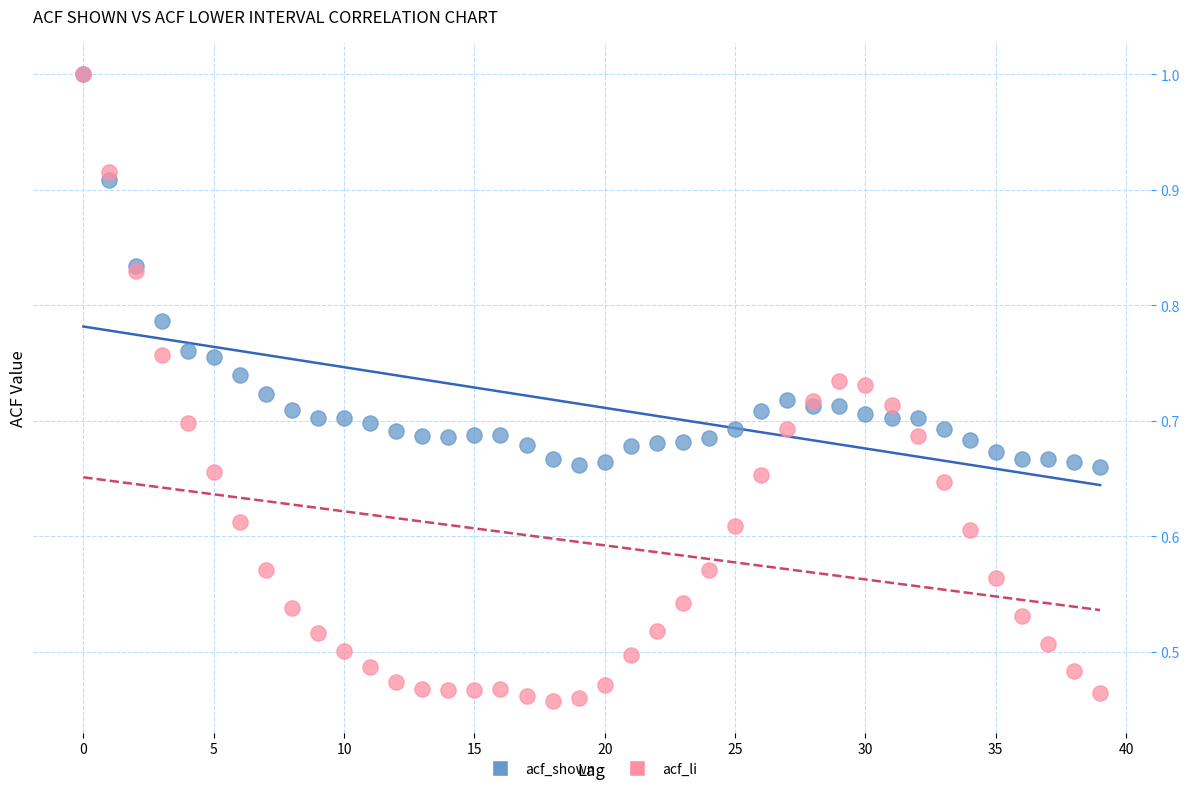

What are all the series names shown in the legend?

acf_shown, acf_li